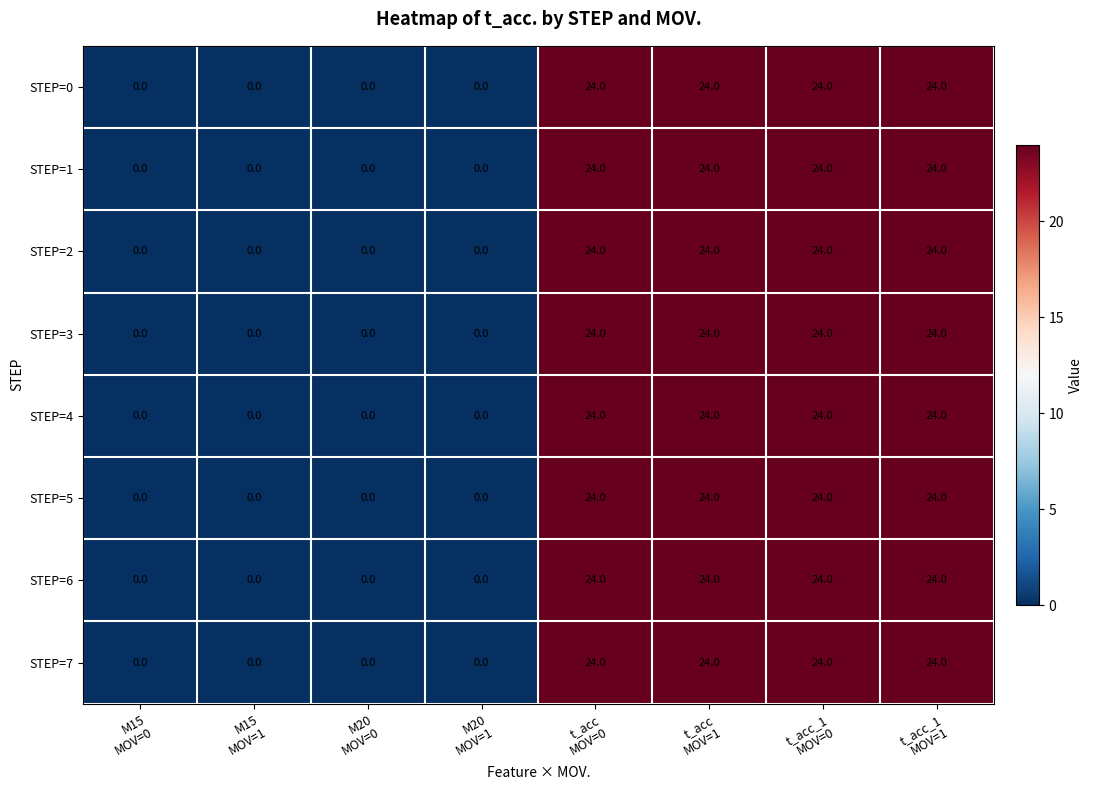

What is the average value of the STEP=4 series?

12